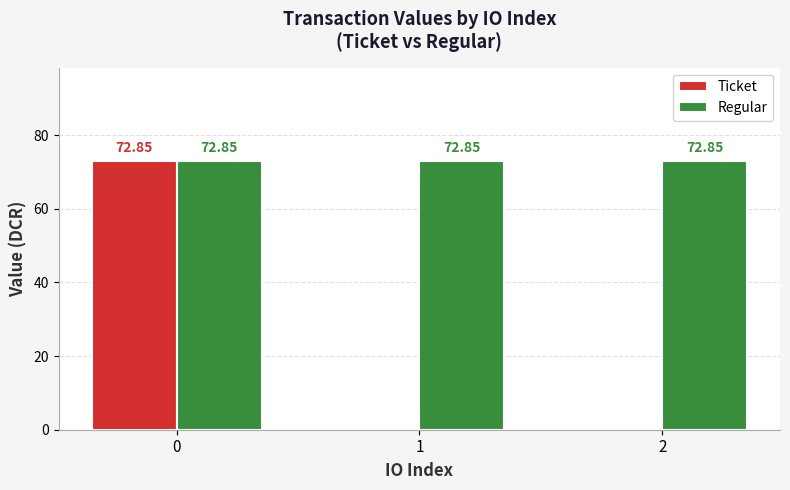

What is the highest value of the Regular series?

72.8